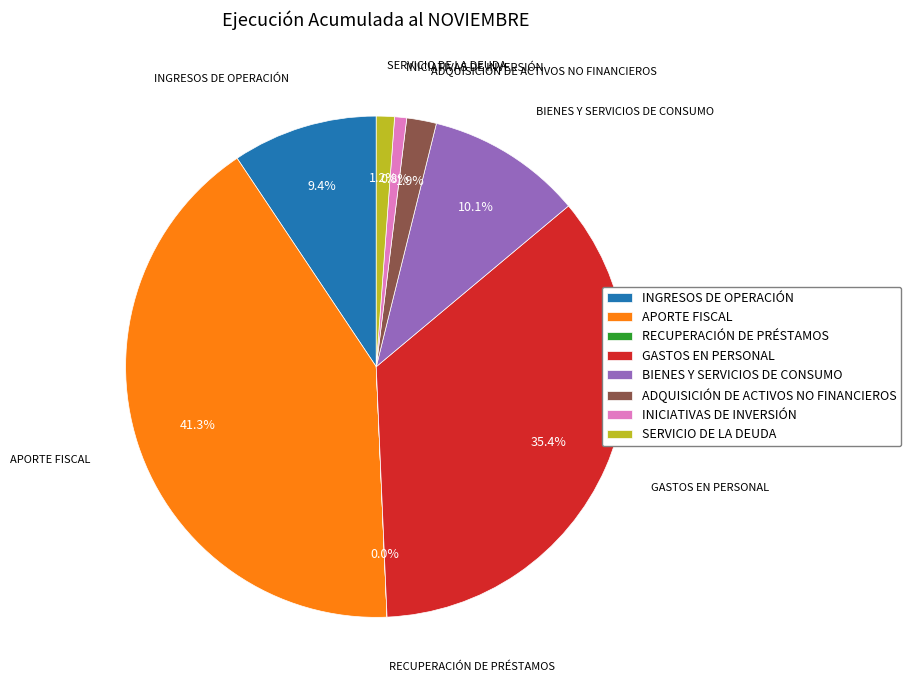

What is the ratio of the value at ADQUISICIÓN DE ACTIVOS NO FINANCIEROS to the value at INICIATIVAS DE INVERSIÓN?

2.5